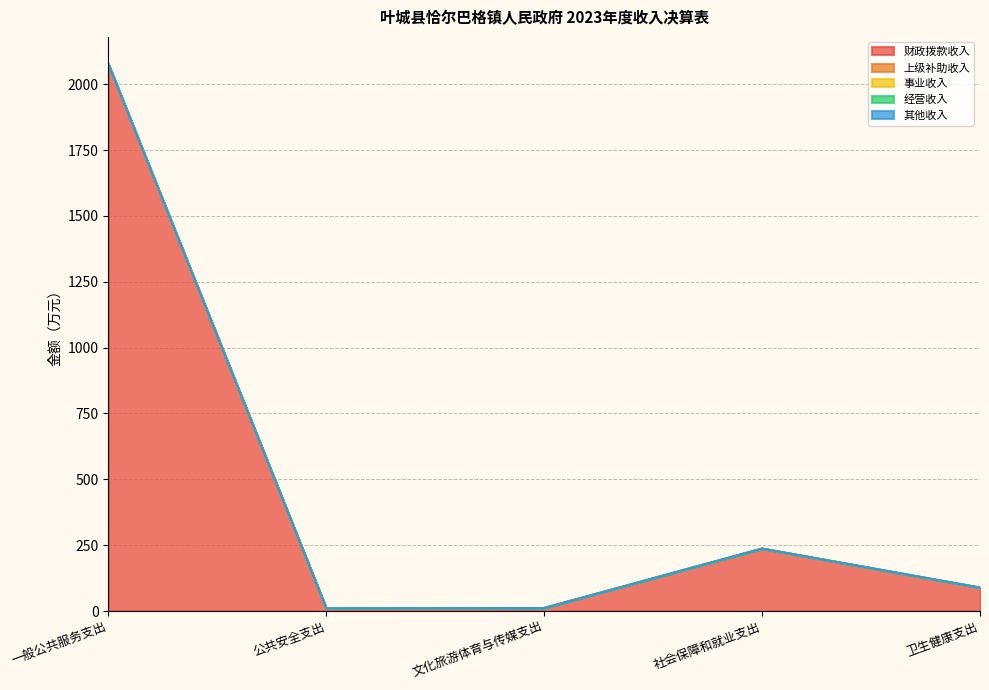

Where is the first local minimum for 财政拨款收入?

公共安全支出